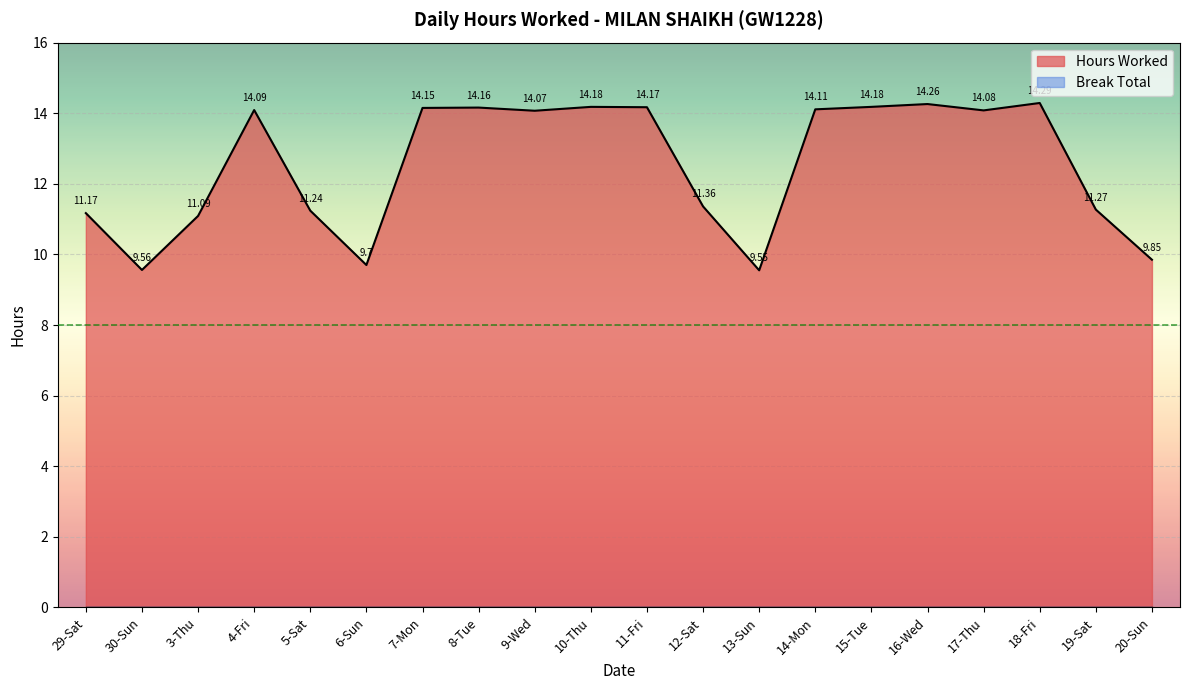

What is the label of the 15th point from the right?

6-Sun